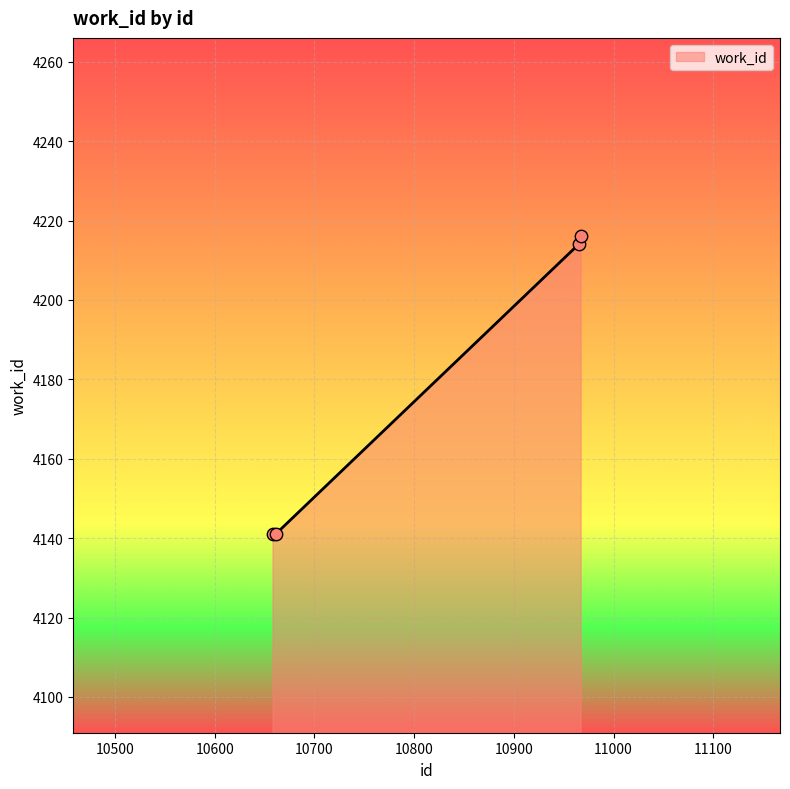

What is the smallest value displayed?

4141